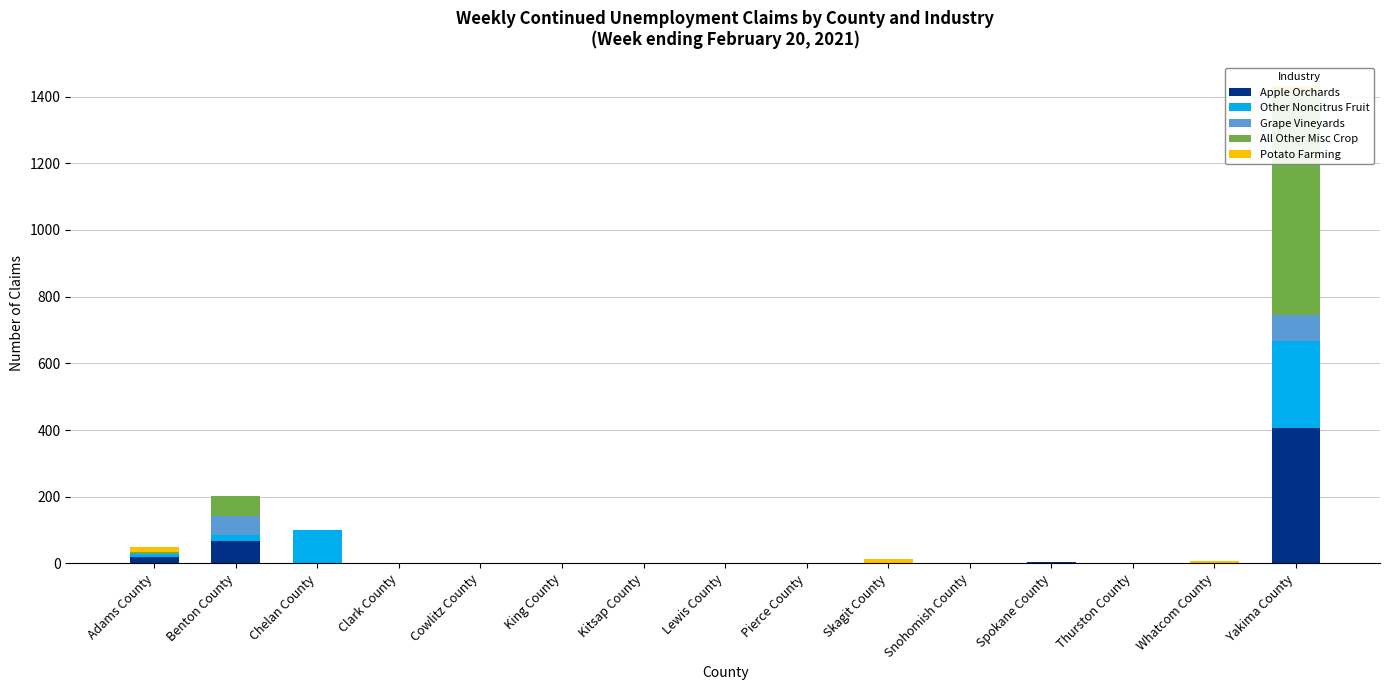

Is it true that Potato Farming equals 0 at Pierce County?

True